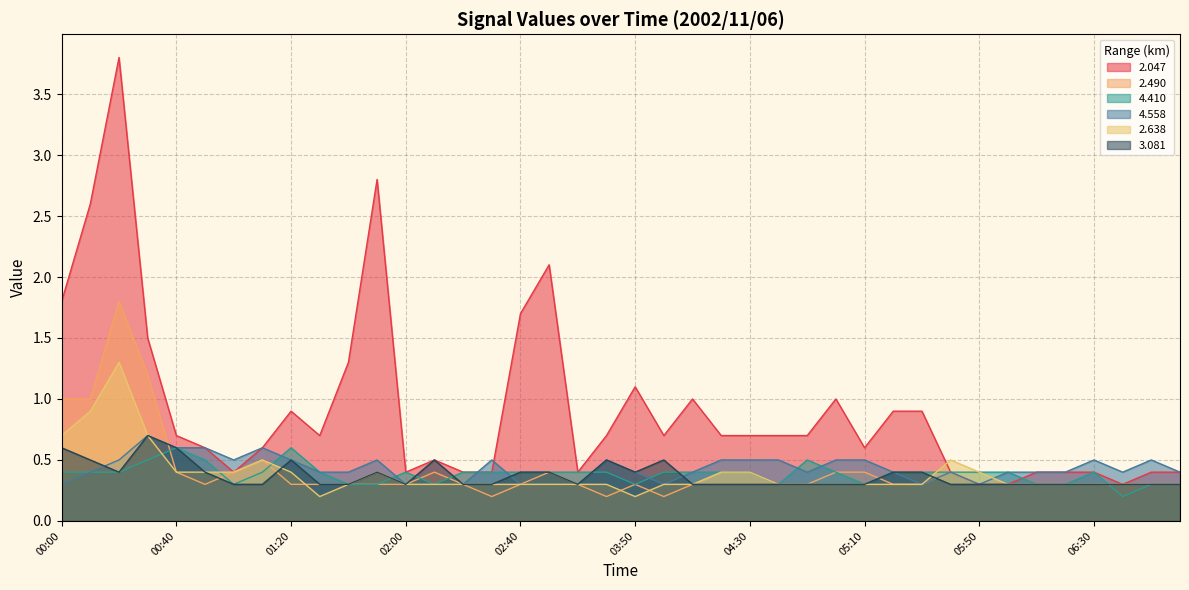

How many series are shown in this chart?

6